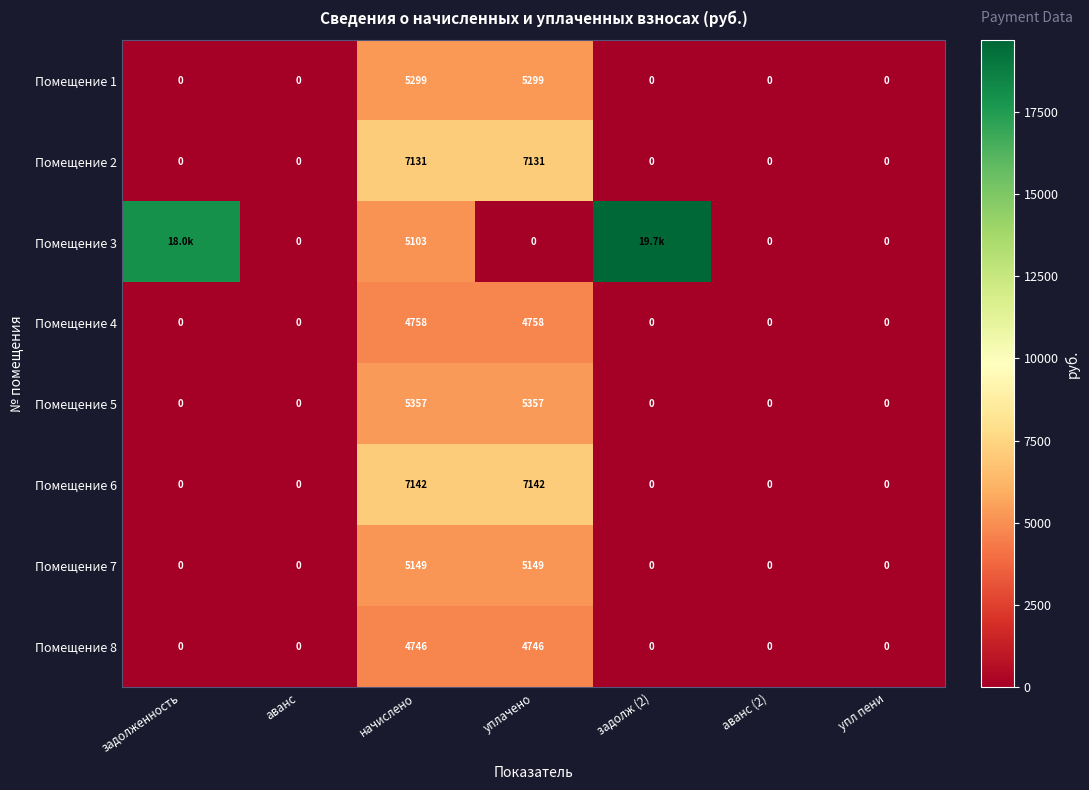

At how many categories does at least one series exceed 14109?

2